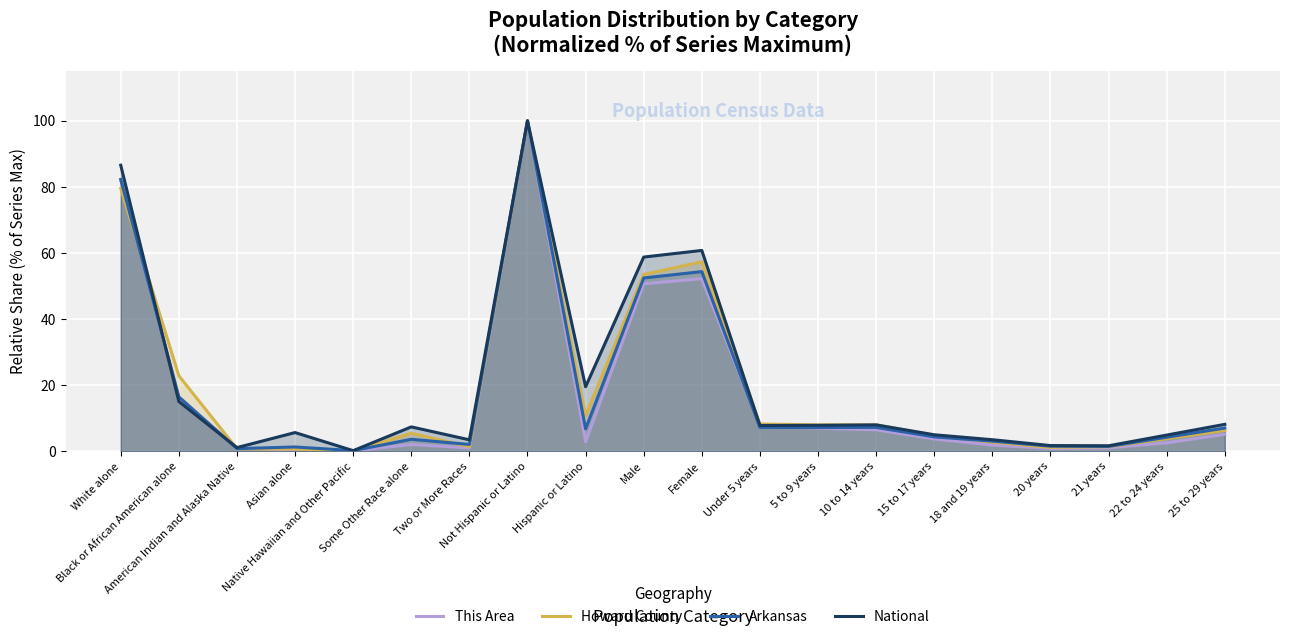

How many lines are shown in the chart?

4